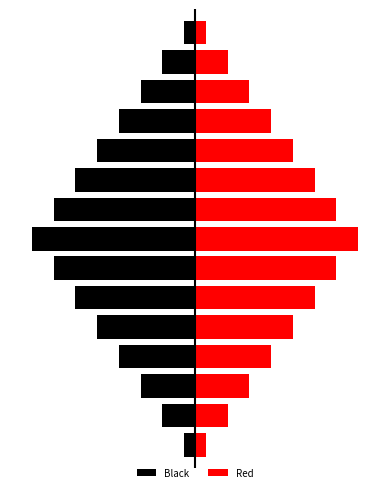

What are all the series names shown in the legend?

Black, Red